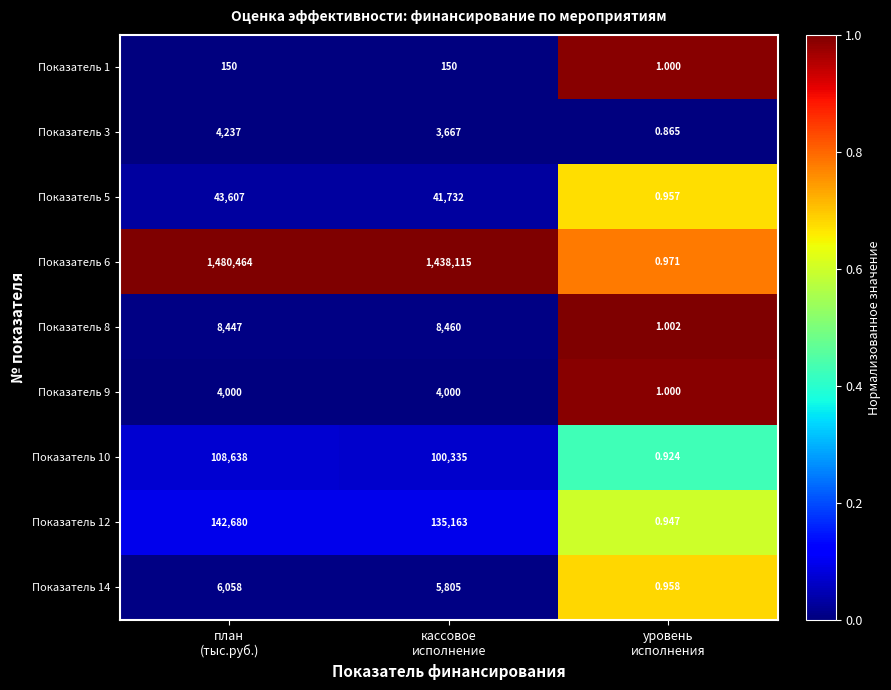

What is the spread (max minus min) of values at кассовое
исполнение?

1437965.0